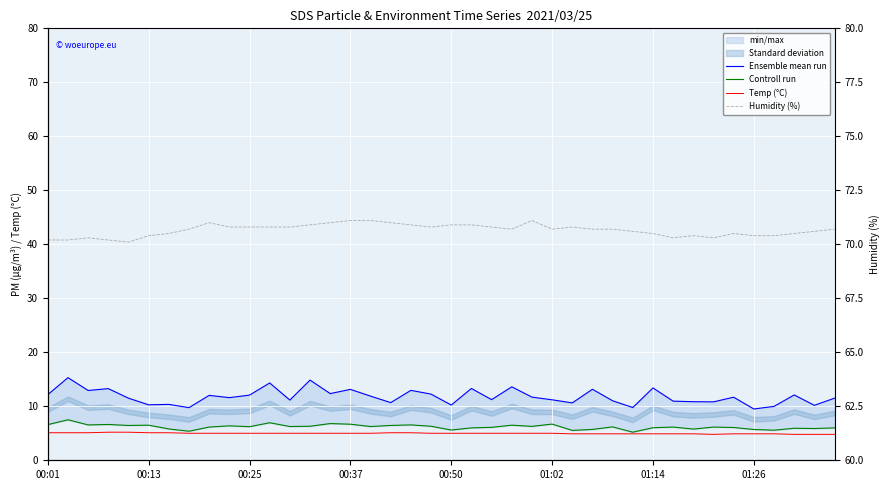

The Temp (°C) series shows 5.0 at 24. True or false?

True